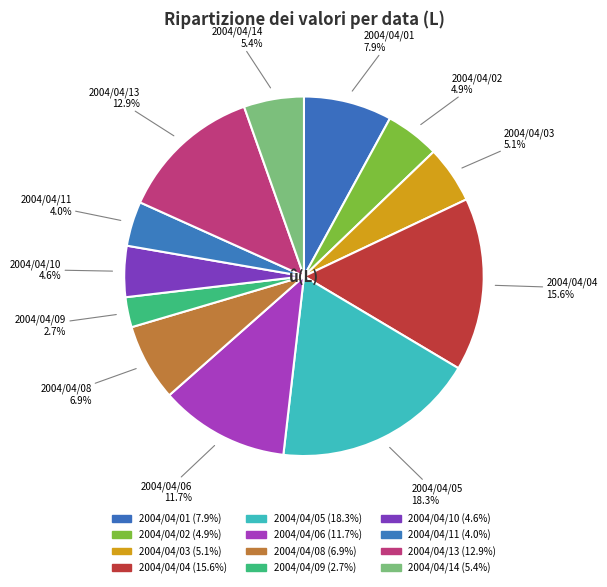

How many segments does this pie chart have?

12